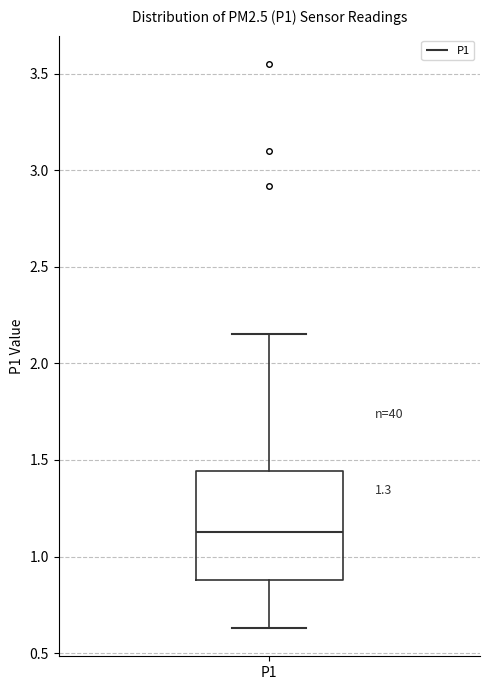

Read this box plot against the y-axis: the position of the median line, the range covered by the box, and the ends of both whiskers. The values are not printed on the chart, so give them approximately, as read against the axis.

median 1.15, box 0.90 to 1.45, whiskers 0.65 to 2.15